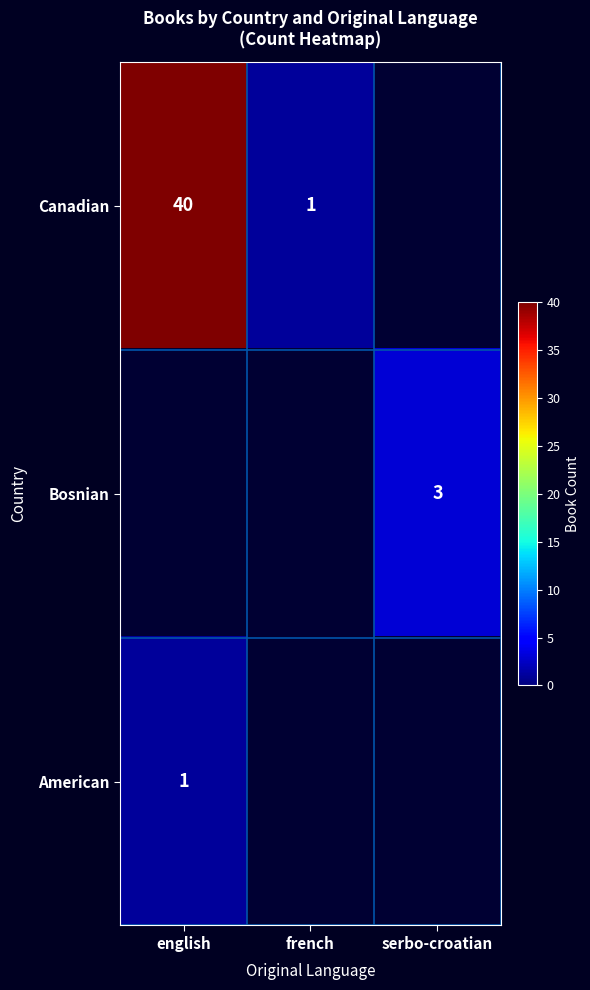

True or false: Bosnian has a value of 3 at serbo-croatian.

True